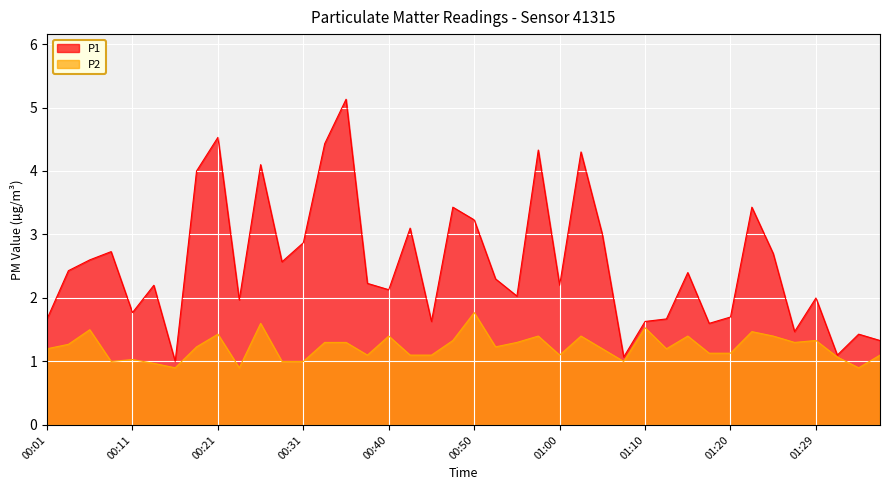

Which series has the widest spread of values?

P1